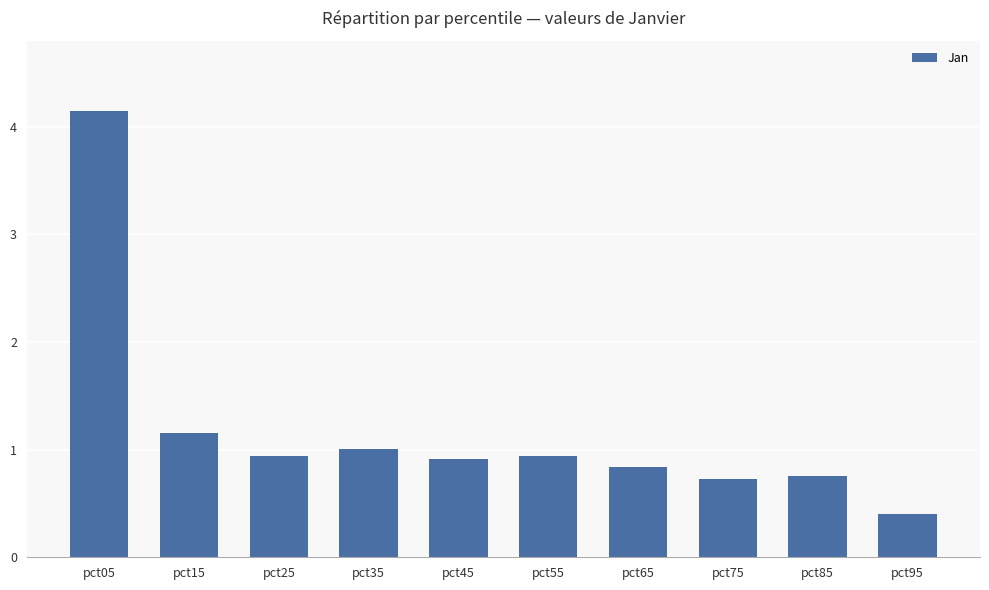

Which category has the highest value across all series?

pct05